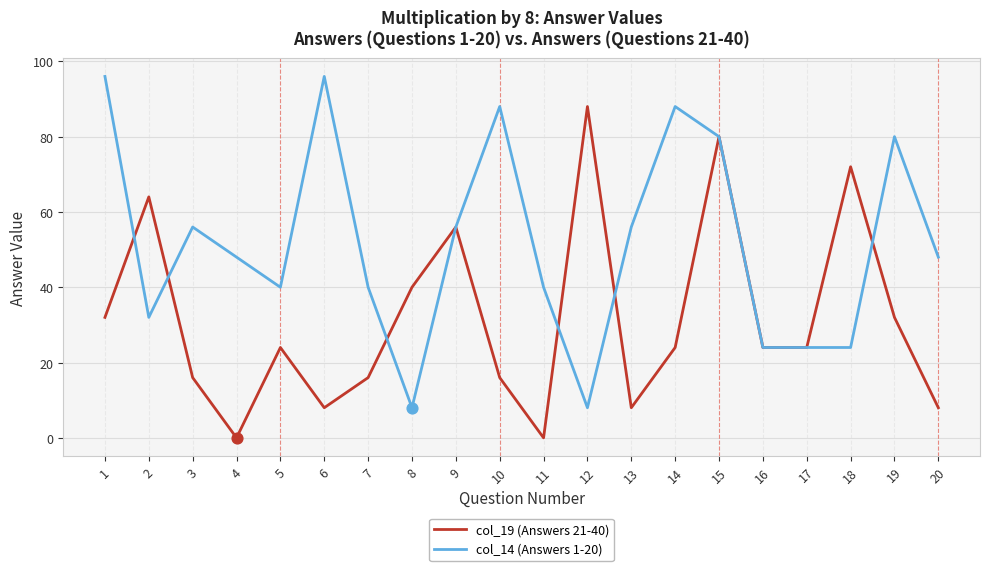

At which category is the sum across all series the highest?

15